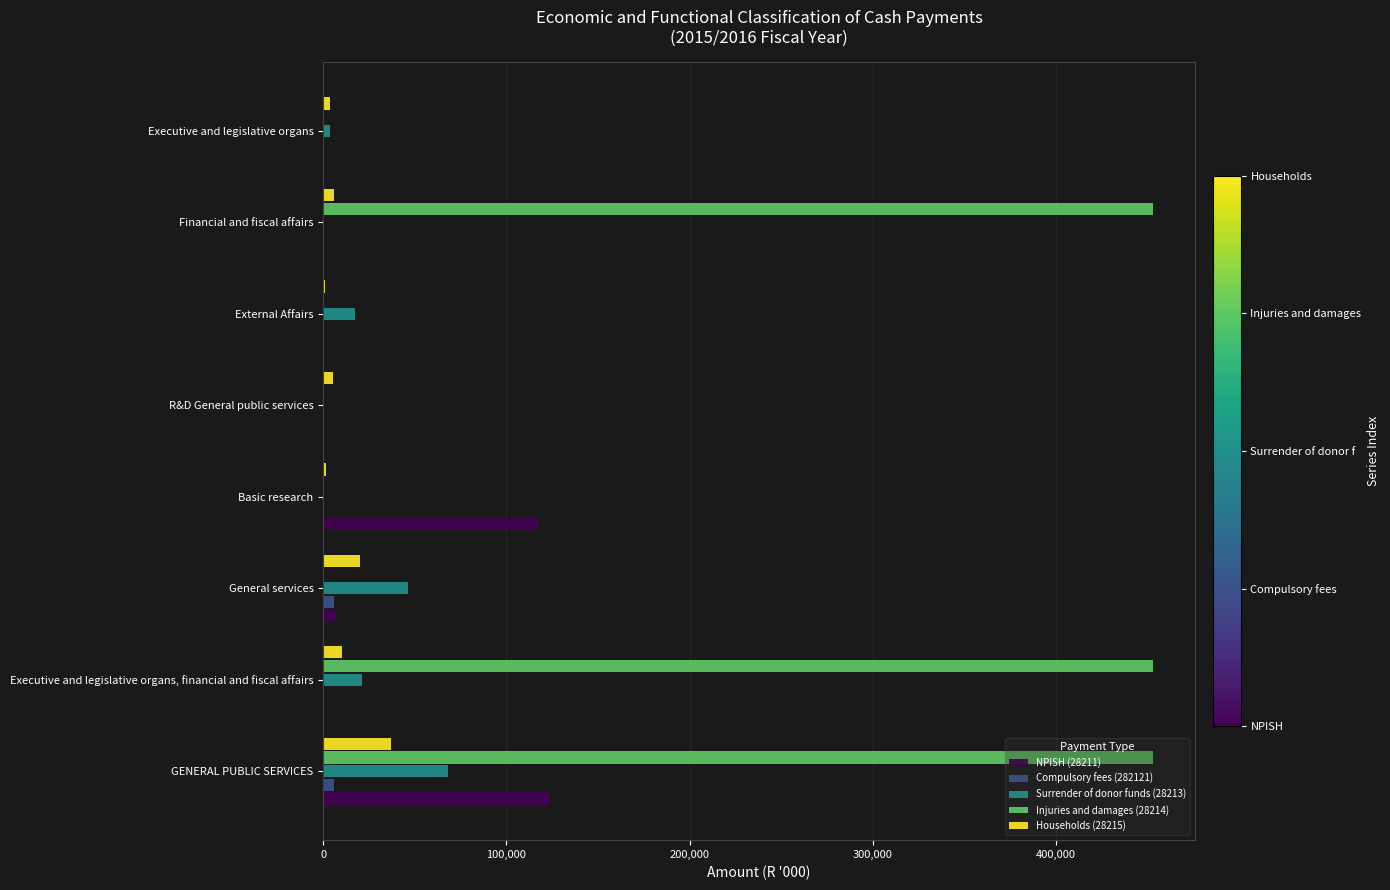

What is the maximum value shown in the chart?

453287